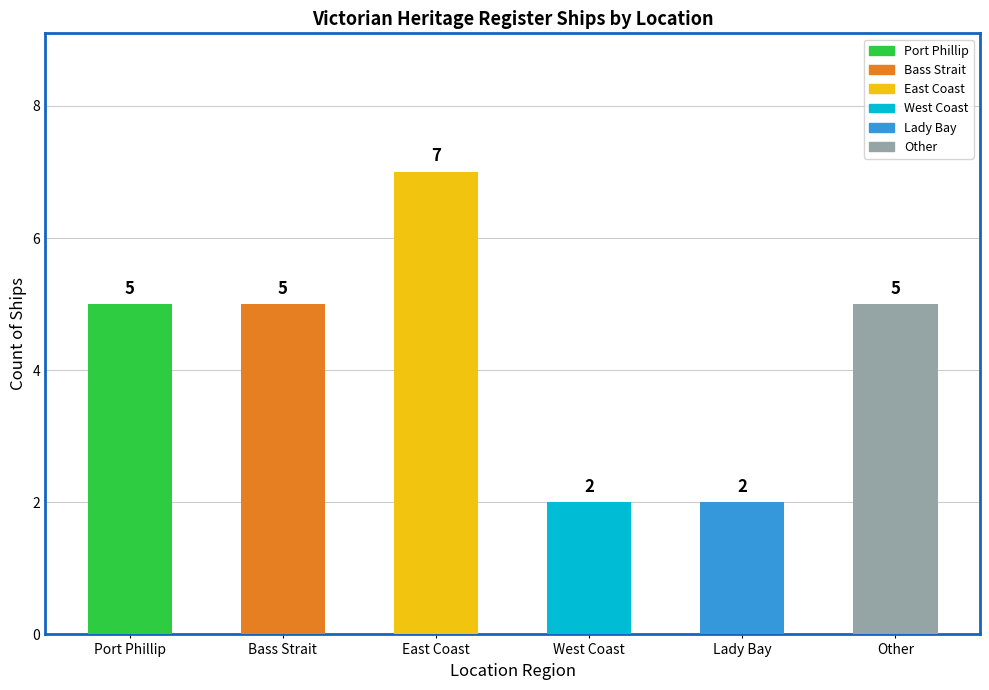

How many data points are less than 5?

2